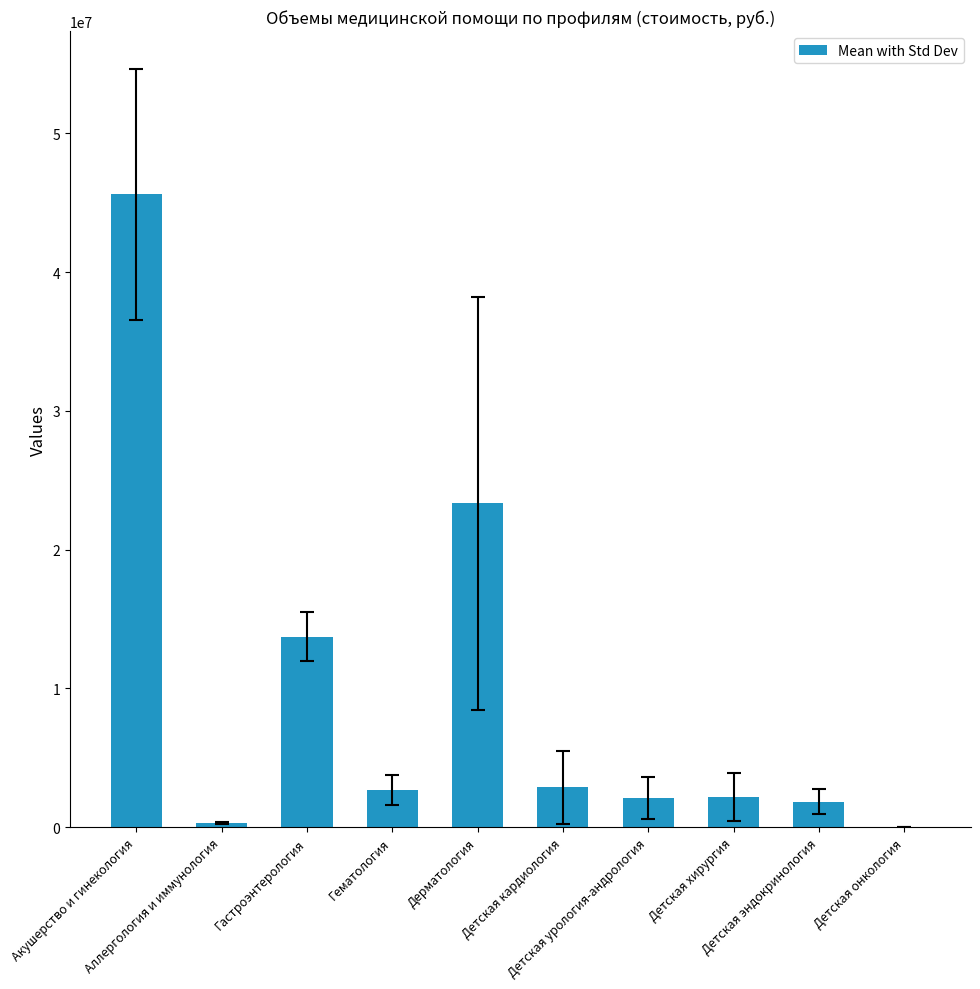

True or false: the data shows 297614.2 at Аллергология и иммунология.

True